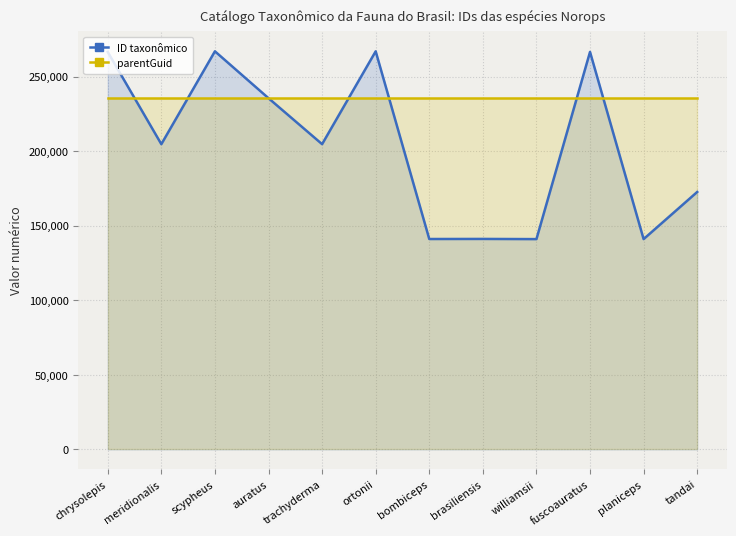

What are all the series names shown in the legend?

ID taxonômico, parentGuid